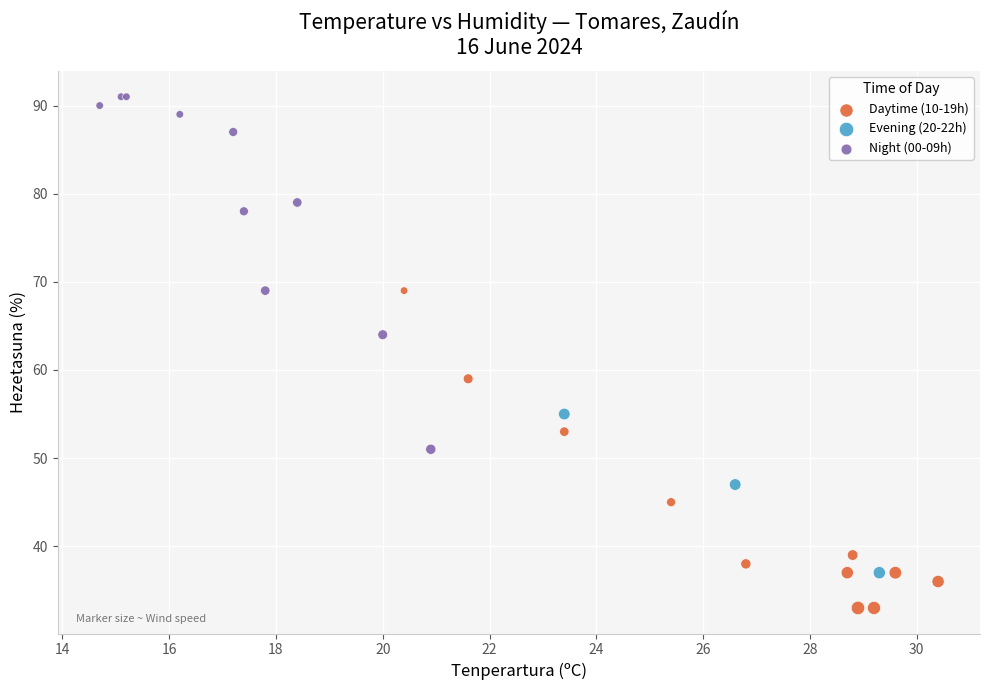

Which series has the widest spread of Y values?

Night (00-09h)